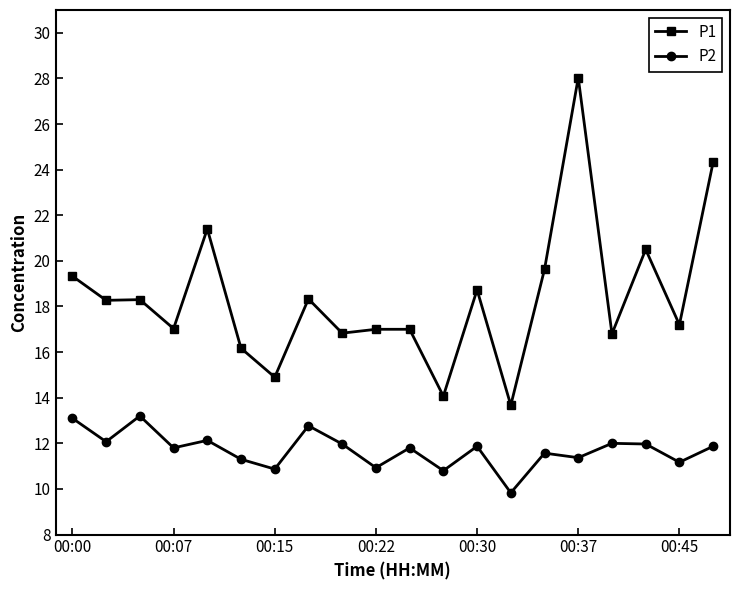

What are all the series names shown in the legend?

P1, P2